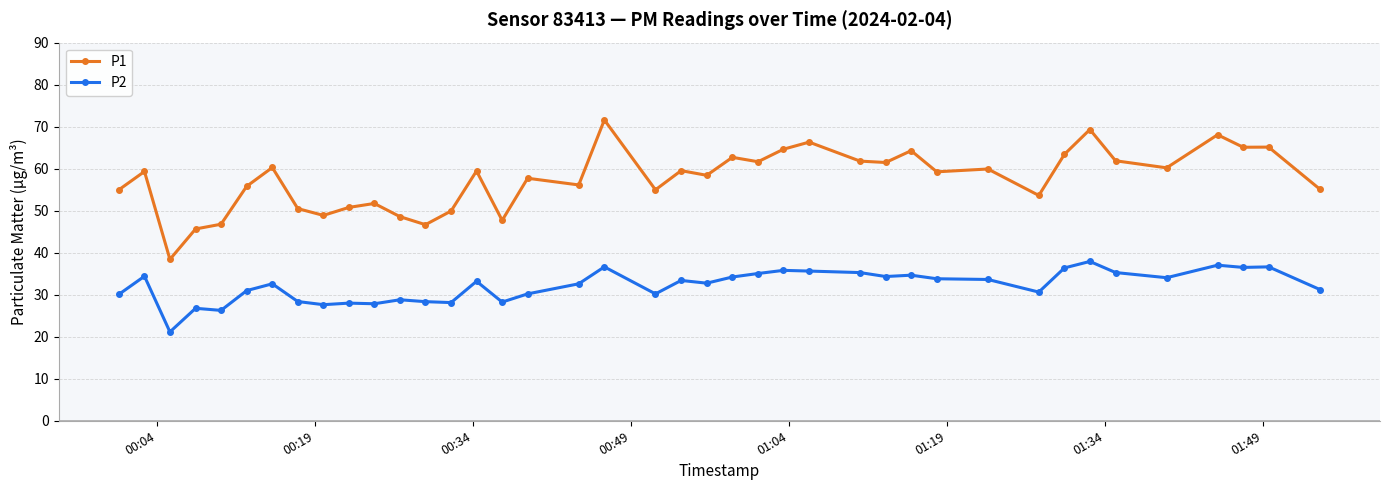

What is the value of the P2 point at the 13th from the left?

28.4